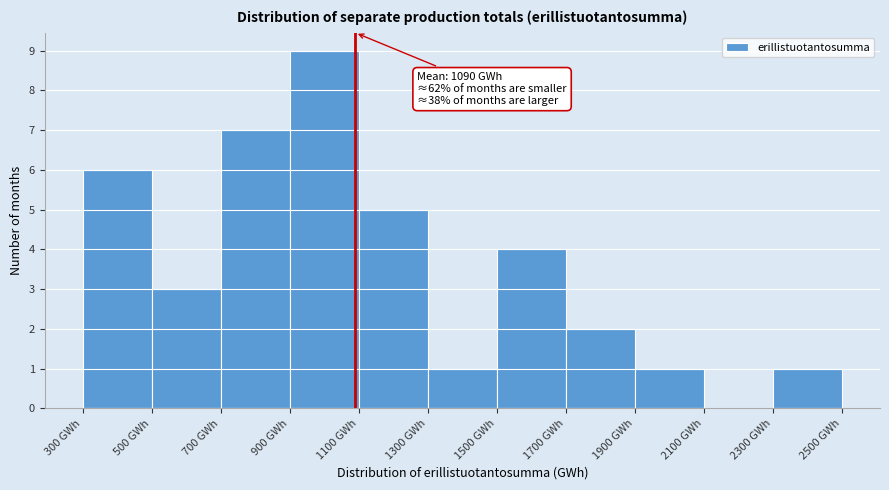

Over which range of the x-axis is the bar tallest?

900 to 1100